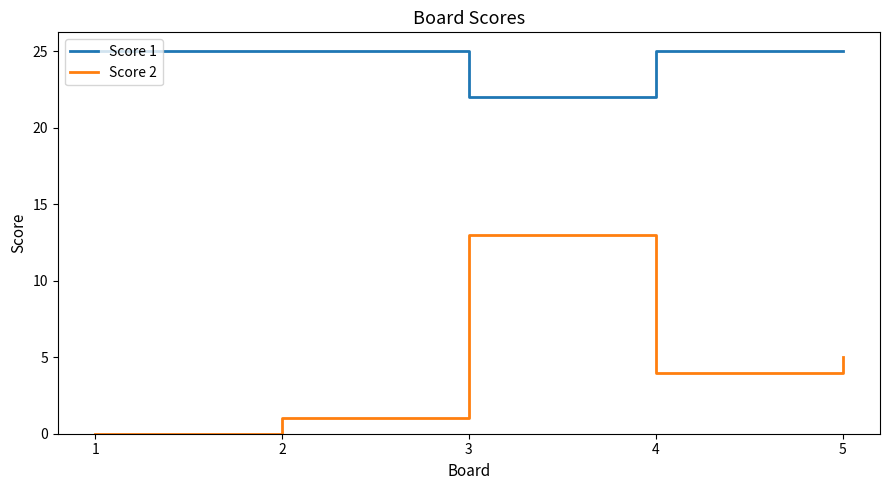

The Score 2 series shows 6 at 3. True or false?

False